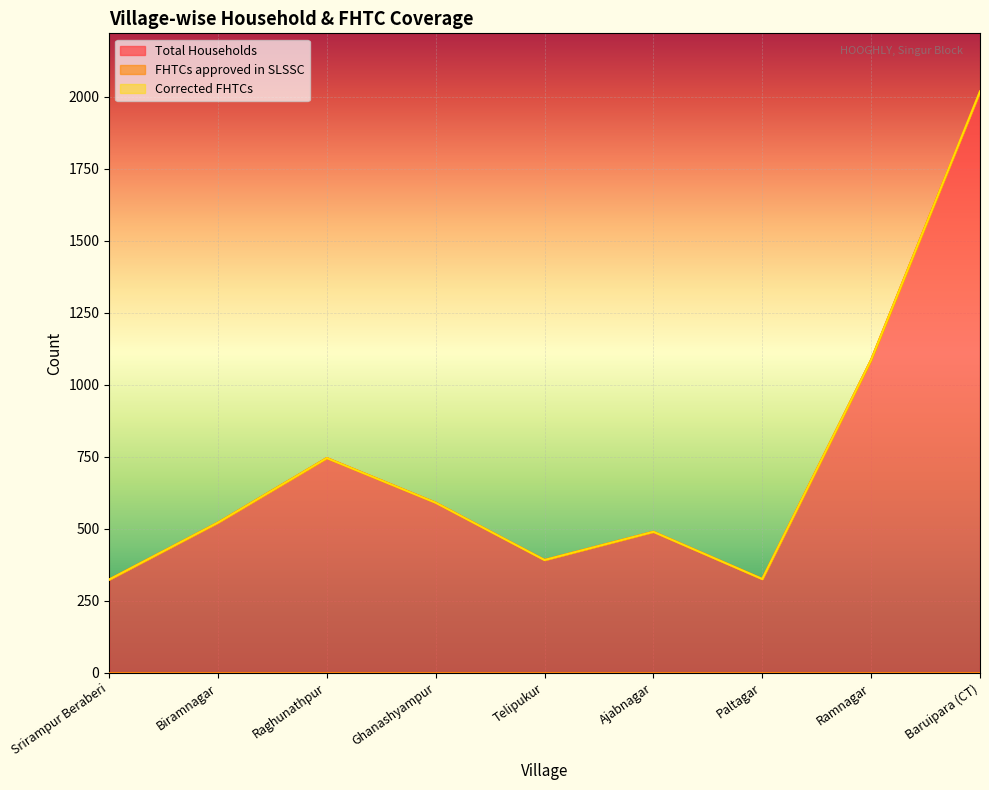

How many values in the Total Households series exceed 522?

4